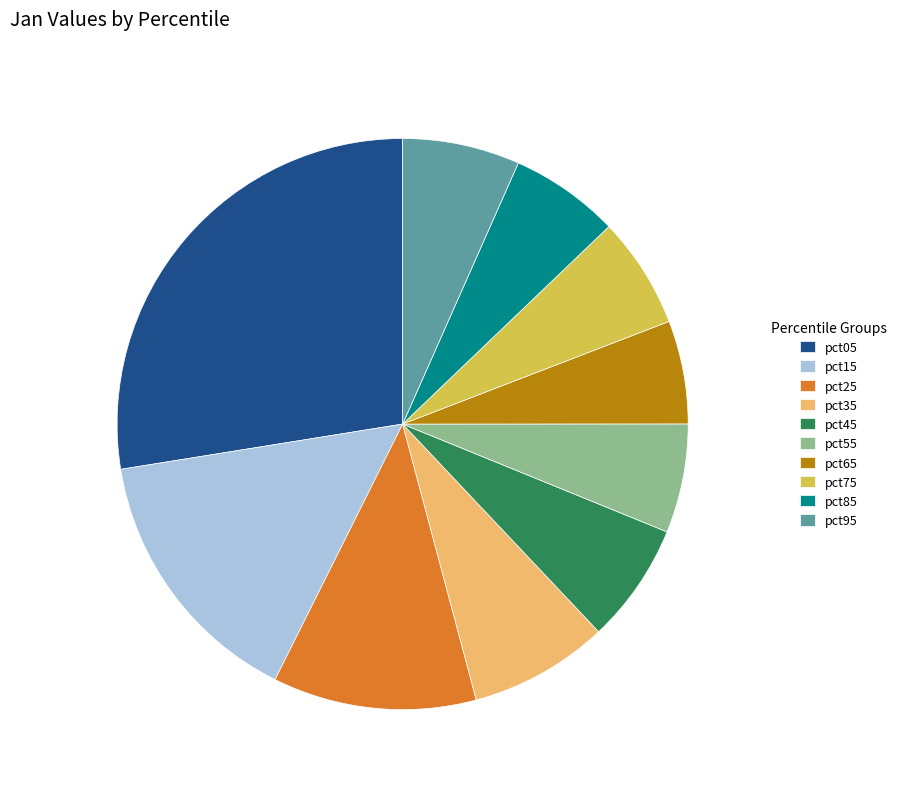

Which has a higher value, pct15 or pct75?

pct15